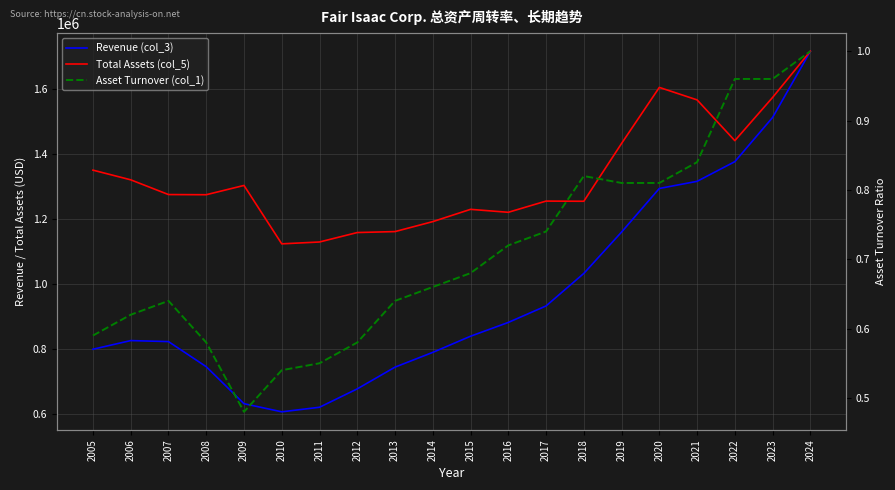

True or false: Asset Turnover (col_1) has more than 2 points higher than both neighbors.

False